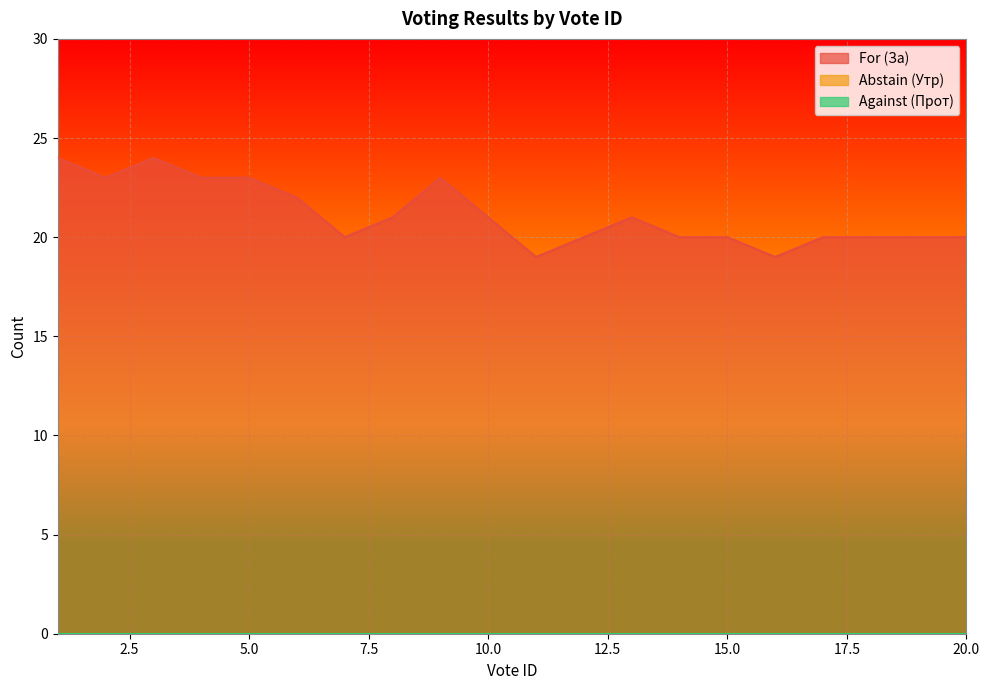

What is the total value across all series at 15?

20